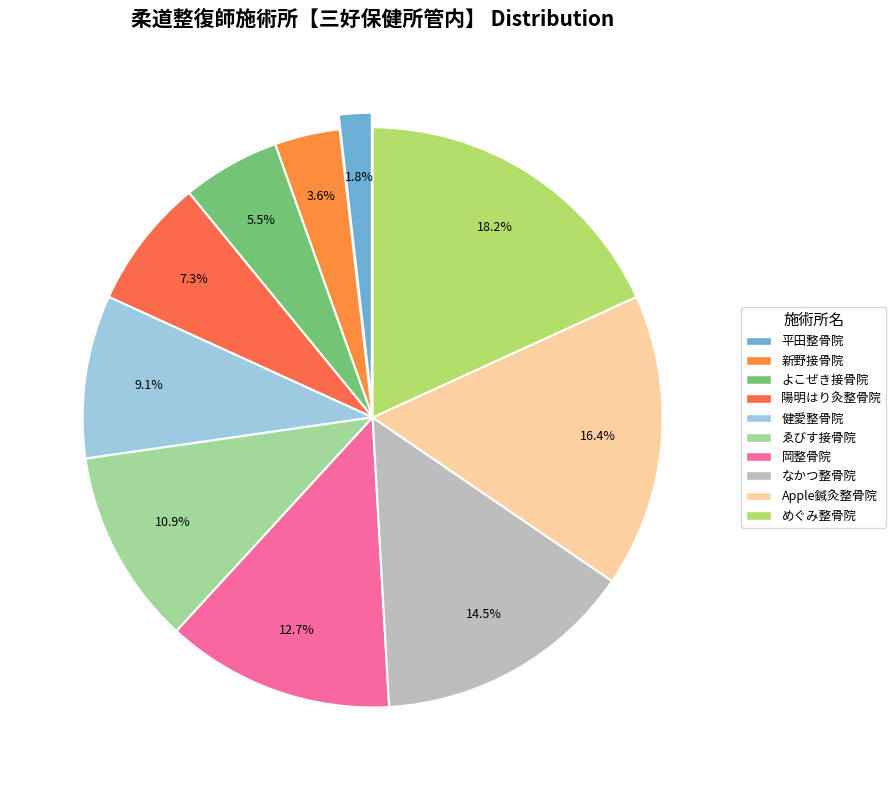

Which category has the biggest portion of the pie?

めぐみ整骨院